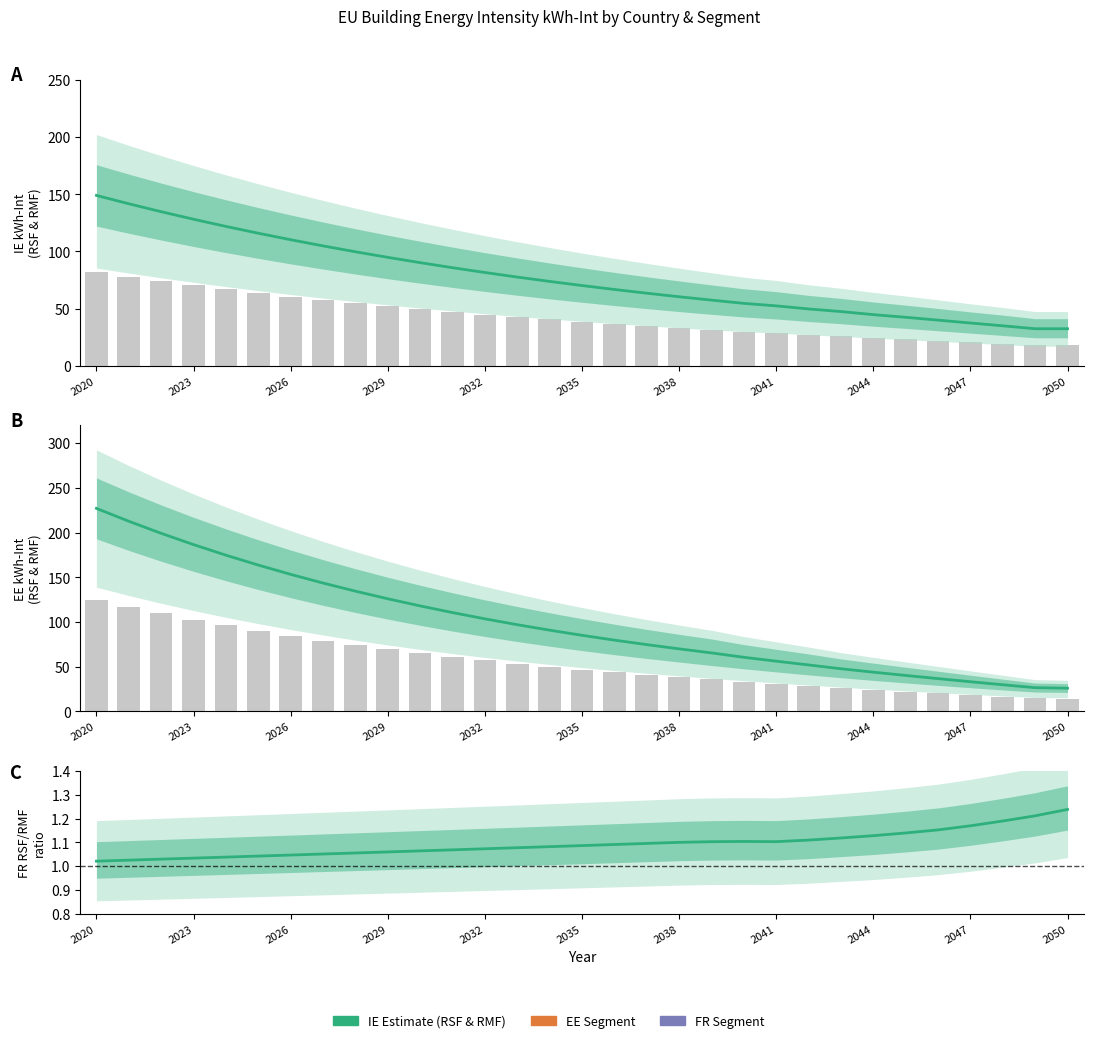

Reading left to right, extract all data points from this chart.

IE.RSF.kWh-Int: 149.0	141.7	134.8	128.2	121.9	116.0	110.3	104.9	99.8	94.9	90.2	85.8	81.6	77.7	73.9	70.3	66.8	63.6	60.5	57.5	54.7	52.5	49.8	47.5	44.8	42.5	40.0	37.5	35.1	32.5	32.5
IE.RMF.kWh-Int: 81.9	77.9	74.1	70.5	67.1	63.8	60.7	57.7	54.9	52.2	49.6	47.2	44.9	42.7	40.6	38.6	36.8	35.0	33.2	31.6	30.1	28.9	27.4	26.1	24.7	23.4	22.0	20.6	19.3	17.9	17.9
EE.RSF.kWh-Int: 227.1	212.7	199.2	186.6	174.8	163.7	153.3	143.6	134.5	126.0	118.0	110.6	103.6	97.0	90.9	85.1	79.8	74.7	70.0	65.4	60.5	56.2	52.0	47.7	43.9	40.2	36.7	33.2	29.8	26.5	26.0
FR.RSF.kWh-Int: 124.9	117.0	109.6	102.6	96.1	90.0	84.3	79.0	74.0	69.3	64.9	60.8	57.0	53.4	50.0	46.8	43.9	41.1	38.5	36.0	33.3	30.9	28.6	26.2	24.1	22.1	20.2	18.3	16.4	14.6	14.3